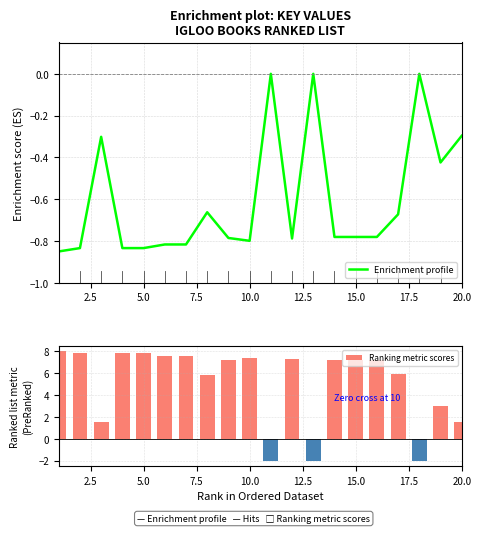

What is the sum of all Enrichment profile values?

-12.1